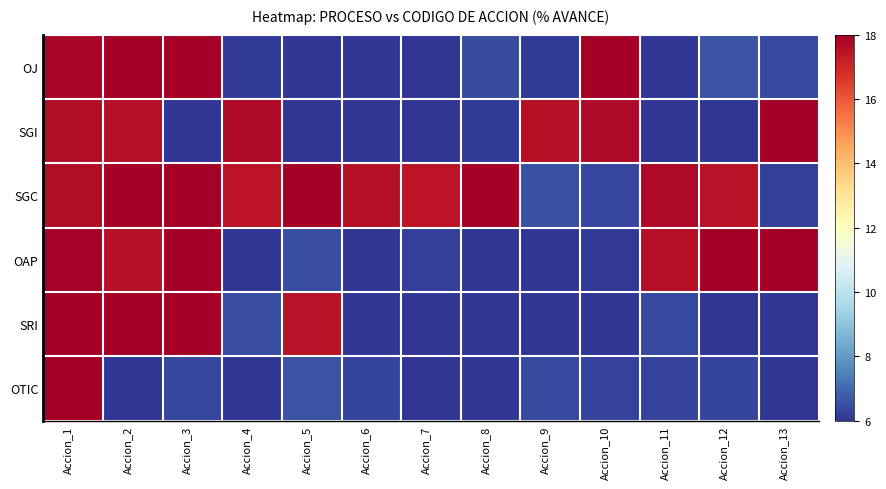

Reading left to right, transcribe all the data shown in this chart.

OJ: Accion_1=17.8	Accion_2=18.0	Accion_3=18.0	Accion_4=6.1	Accion_5=6.0	Accion_6=6.0	Accion_7=6.0	Accion_8=6.4	Accion_9=6.1	Accion_10=18.0	Accion_11=6.0	Accion_12=6.6	Accion_13=6.4
SGI: Accion_1=17.7	Accion_2=17.6	Accion_3=6.0	Accion_4=17.8	Accion_5=6.0	Accion_6=6.0	Accion_7=6.0	Accion_8=6.1	Accion_9=17.6	Accion_10=17.8	Accion_11=6.0	Accion_12=6.0	Accion_13=18.0
SGC: Accion_1=17.6	Accion_2=18.0	Accion_3=18.0	Accion_4=17.5	Accion_5=18.0	Accion_6=17.6	Accion_7=17.5	Accion_8=18.0	Accion_9=6.6	Accion_10=6.4	Accion_11=17.8	Accion_12=17.5	Accion_13=6.2
OAP: Accion_1=17.9	Accion_2=17.5	Accion_3=18.0	Accion_4=6.0	Accion_5=6.5	Accion_6=6.0	Accion_7=6.2	Accion_8=6.0	Accion_9=6.0	Accion_10=6.1	Accion_11=17.6	Accion_12=18.0	Accion_13=18.0
SRI: Accion_1=18.0	Accion_2=18.0	Accion_3=18.0	Accion_4=6.5	Accion_5=17.5	Accion_6=6.0	Accion_7=6.0	Accion_8=6.0	Accion_9=6.0	Accion_10=6.0	Accion_11=6.4	Accion_12=6.0	Accion_13=6.0
OTIC: Accion_1=18.0	Accion_2=6.0	Accion_3=6.4	Accion_4=6.0	Accion_5=6.6	Accion_6=6.3	Accion_7=6.0	Accion_8=6.0	Accion_9=6.4	Accion_10=6.2	Accion_11=6.3	Accion_12=6.3	Accion_13=6.0